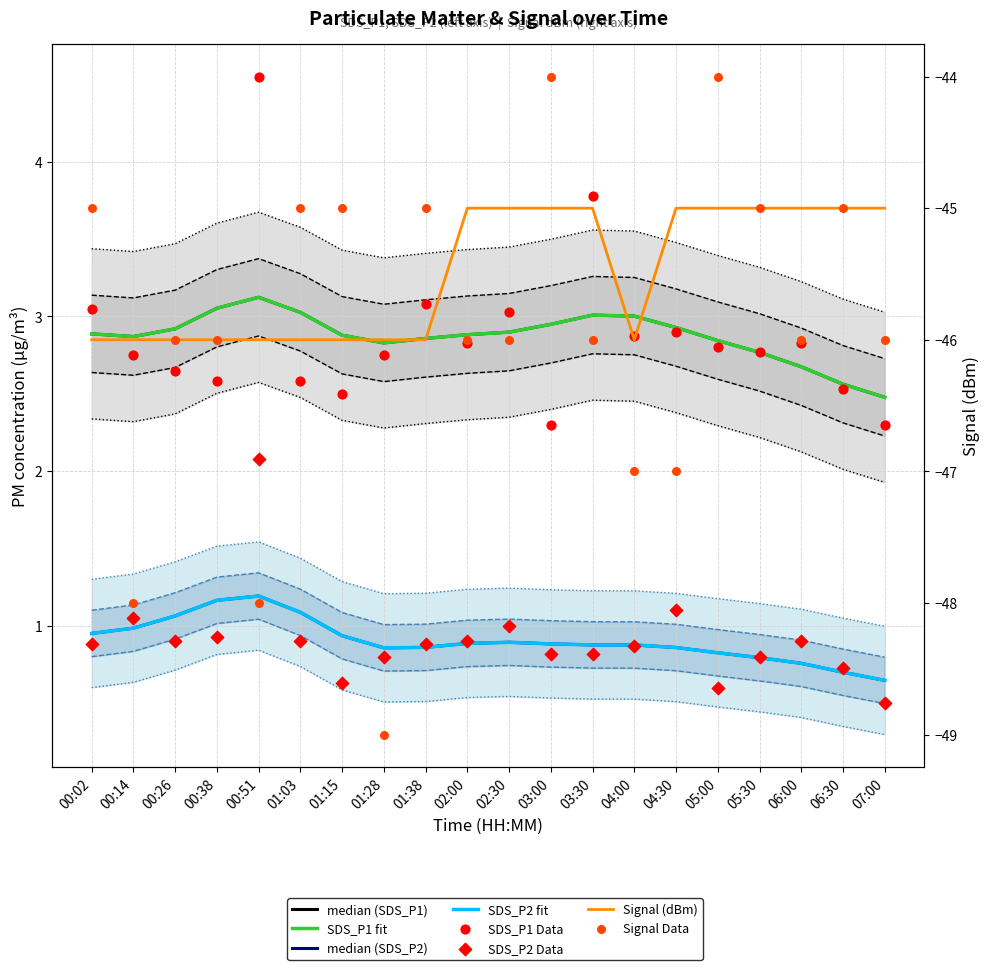

At how many categories does at least one series exceed -33?

20